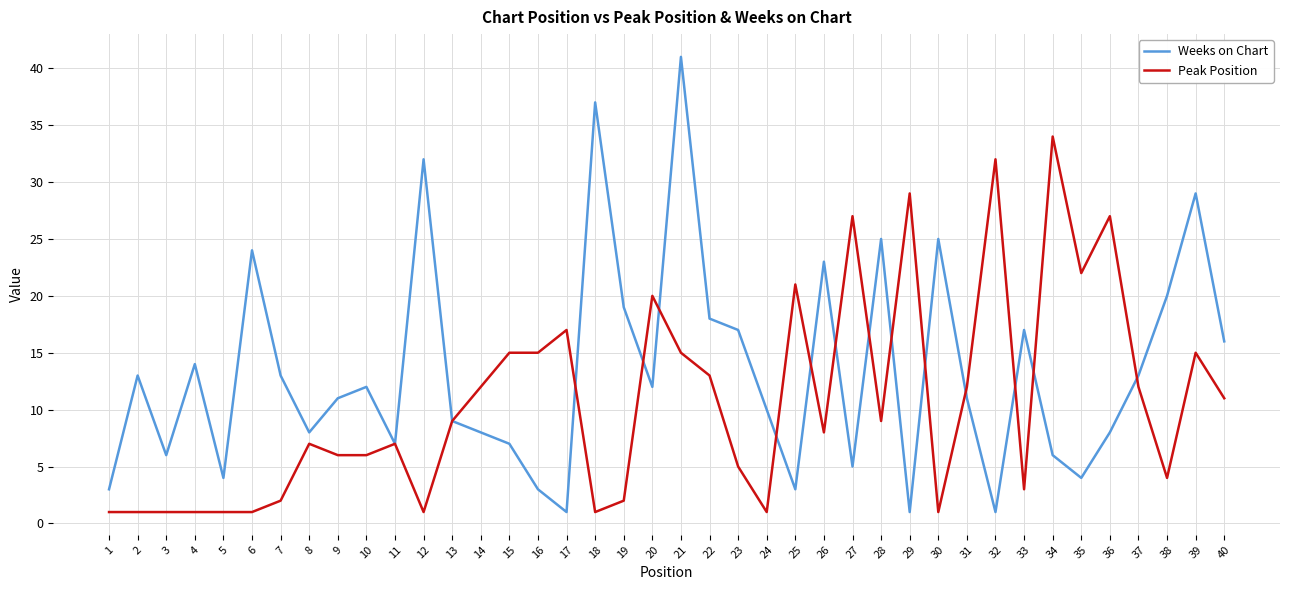

Reading right to left, list all the values displayed in this chart.

Weeks on Chart: 40=16	39=29	38=20	37=13	36=8	35=4	34=6	33=17	32=1	31=11	30=25	29=1	28=25	27=5	26=23	25=3	24=10	23=17	22=18	21=41	20=12	19=19	18=37	17=1	16=3	15=7	14=8	13=9	12=32	11=7	10=12	9=11	8=8	7=13	6=24	5=4	4=14	3=6	2=13	1=3
Peak Position: 40=11	39=15	38=4	37=12	36=27	35=22	34=34	33=3	32=32	31=12	30=1	29=29	28=9	27=27	26=8	25=21	24=1	23=5	22=13	21=15	20=20	19=2	18=1	17=17	16=15	15=15	14=12	13=9	12=1	11=7	10=6	9=6	8=7	7=2	6=1	5=1	4=1	3=1	2=1	1=1